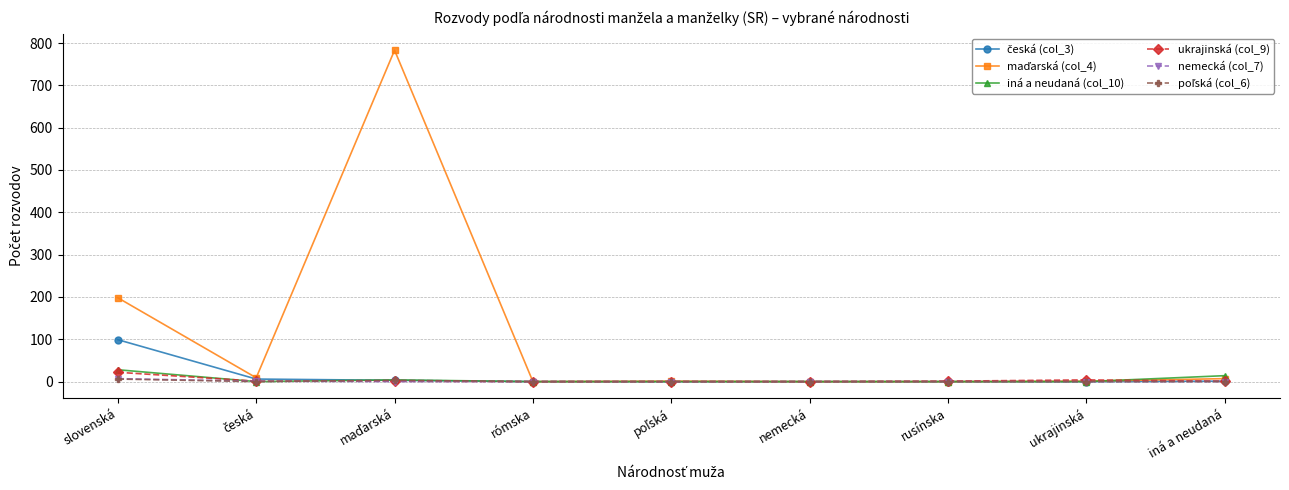

At which label does ukrajinská (col_9) first exceed 1?

slovenská